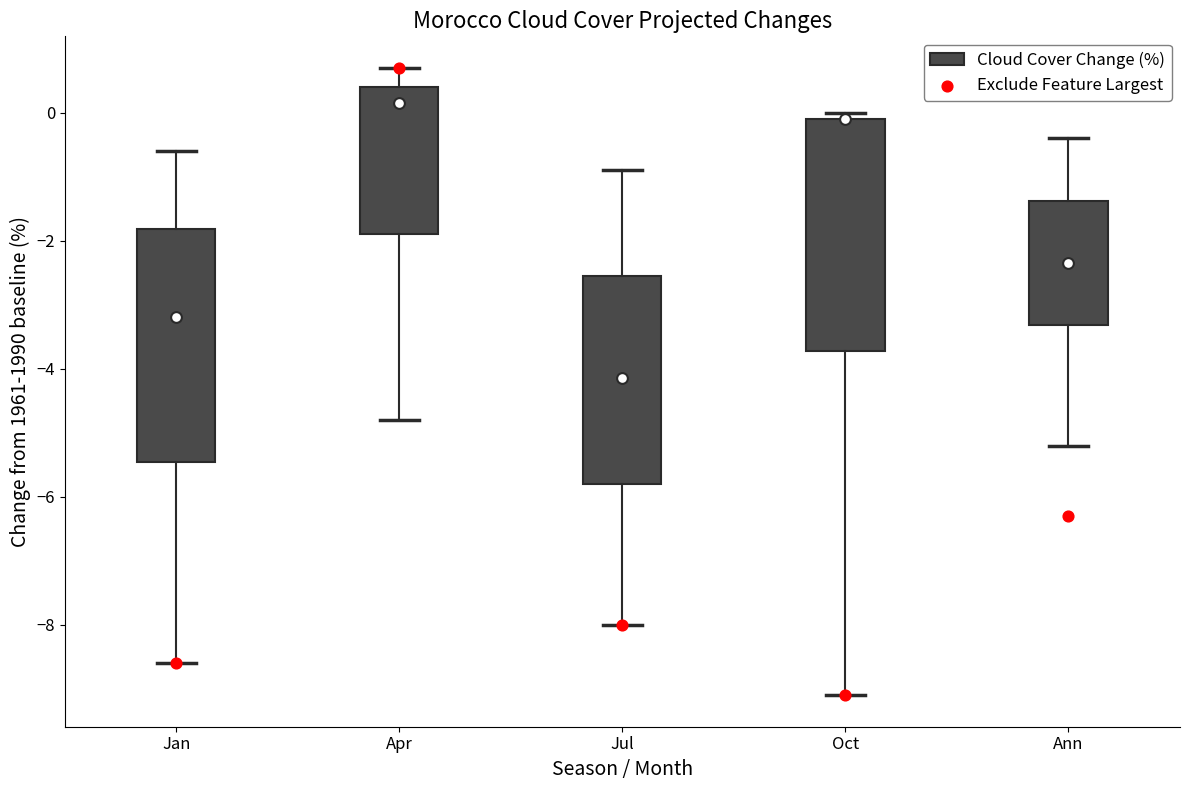

Where does the median line of the box for Jul sit on the y-axis? The values are not printed on the chart, so give them approximately, as read against the axis.

-4.2